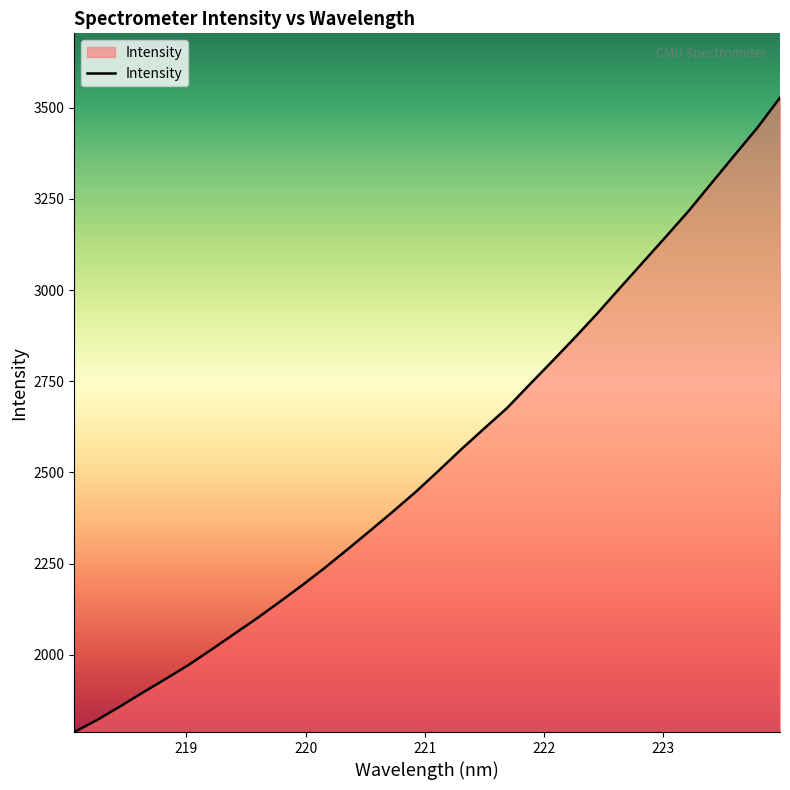

What is the greatest value displayed?

3527.7